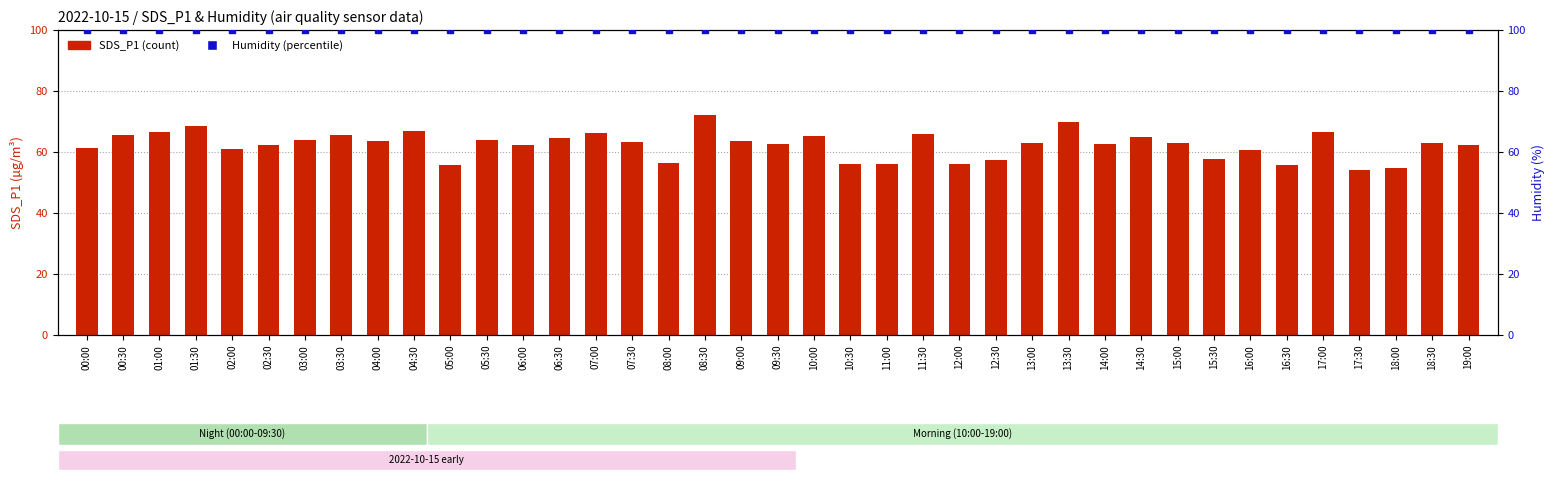

What is the total value across all series at 06:30?

164.4